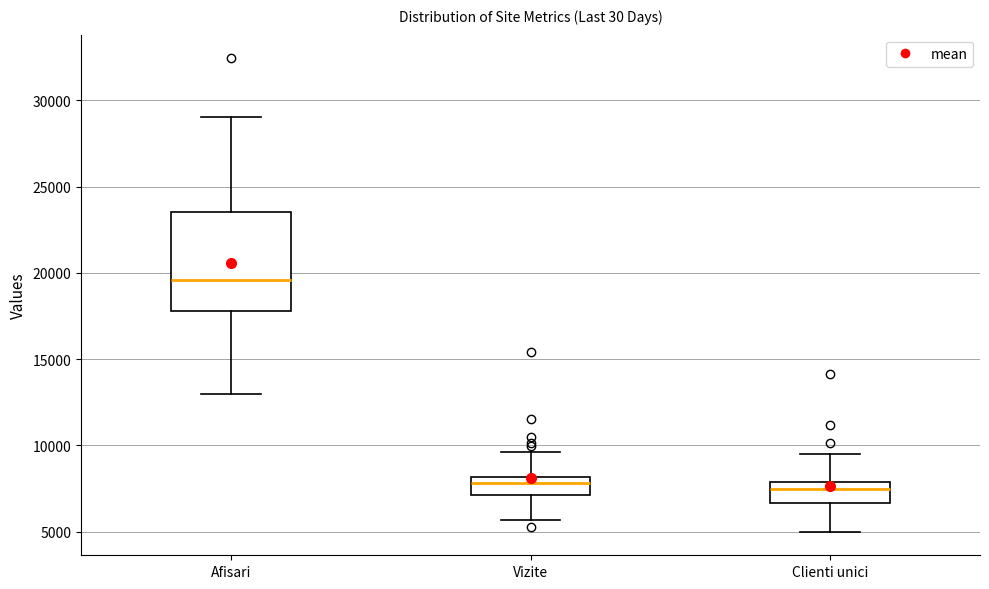

Reading left to right, read every box against the y-axis: the position of its median line, the range the box covers, and the ends of its whiskers. The values are not printed on the chart, so give them approximately, as read against the axis.

Afisari: median 19500, box 18000 to 23500, whiskers 13000 to 29000
Vizite: median 8000 (just below the box's upper edge), box 7000 to 8000, whiskers 5500 to 9500
Clienti unici: median 7500, box 6500 to 8000, whiskers 5000 to 9500